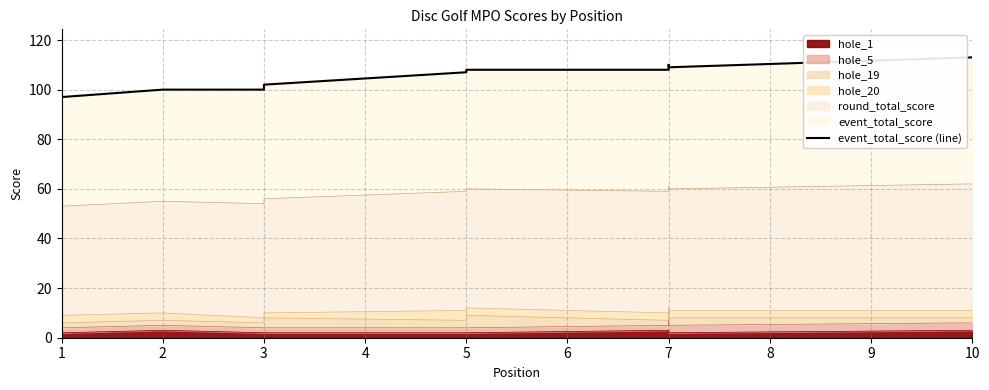

What is the value of the 9th point from the left?

109